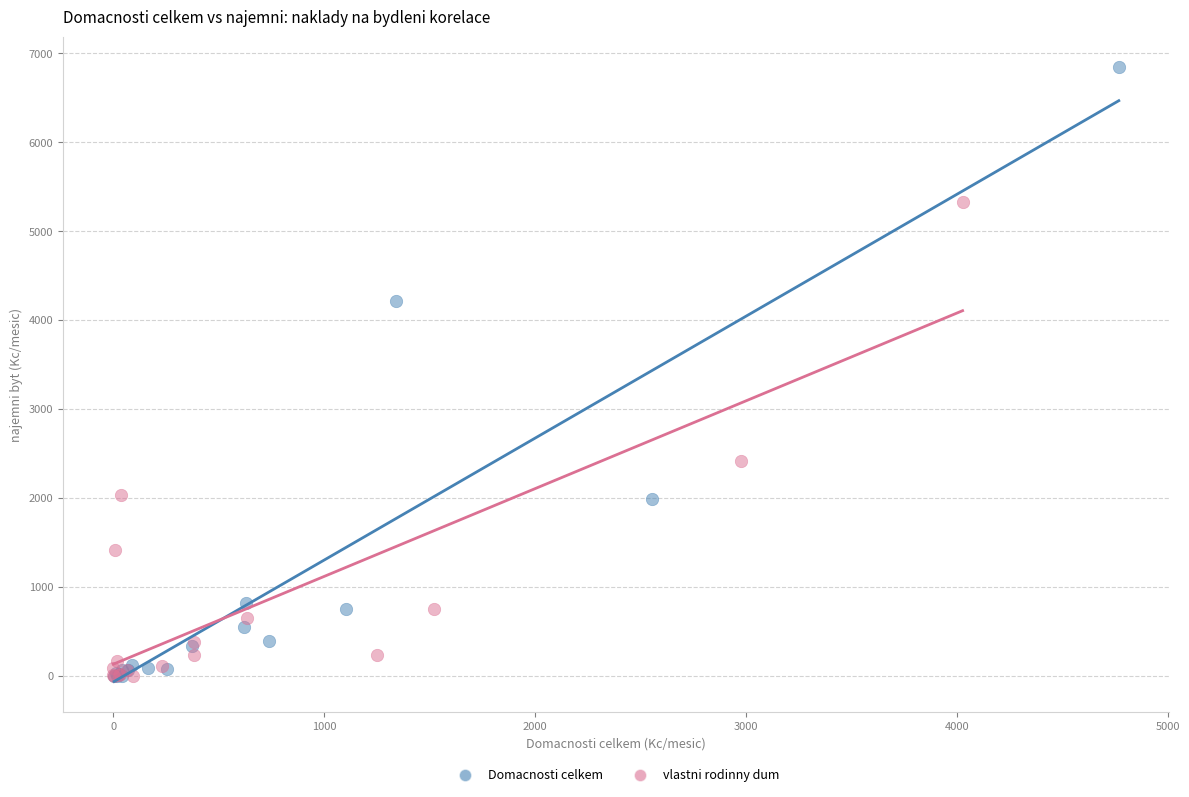

Which series has the widest spread of Y values?

Domacnosti celkem